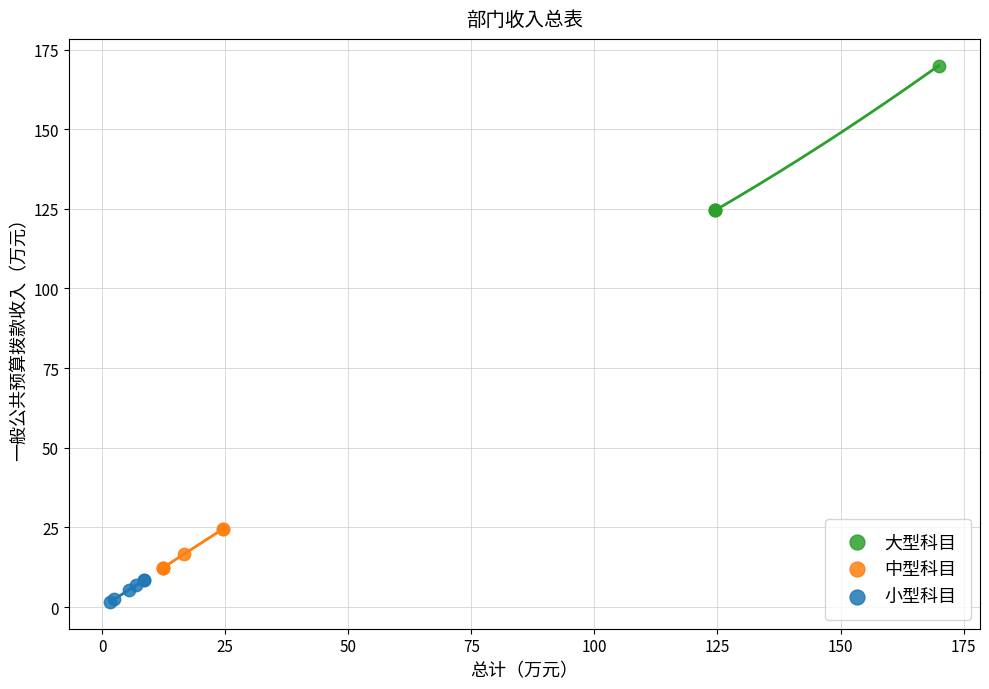

Which series reaches the maximum Y coordinate?

大型科目